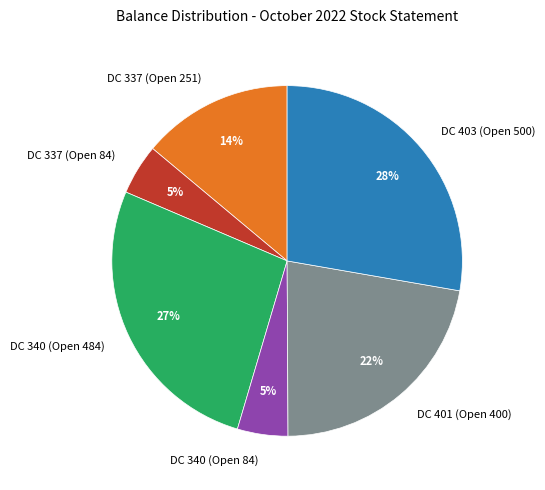

Which has a higher value, DC 401 (Open 400) or DC 337 (Open 251)?

DC 401 (Open 400)